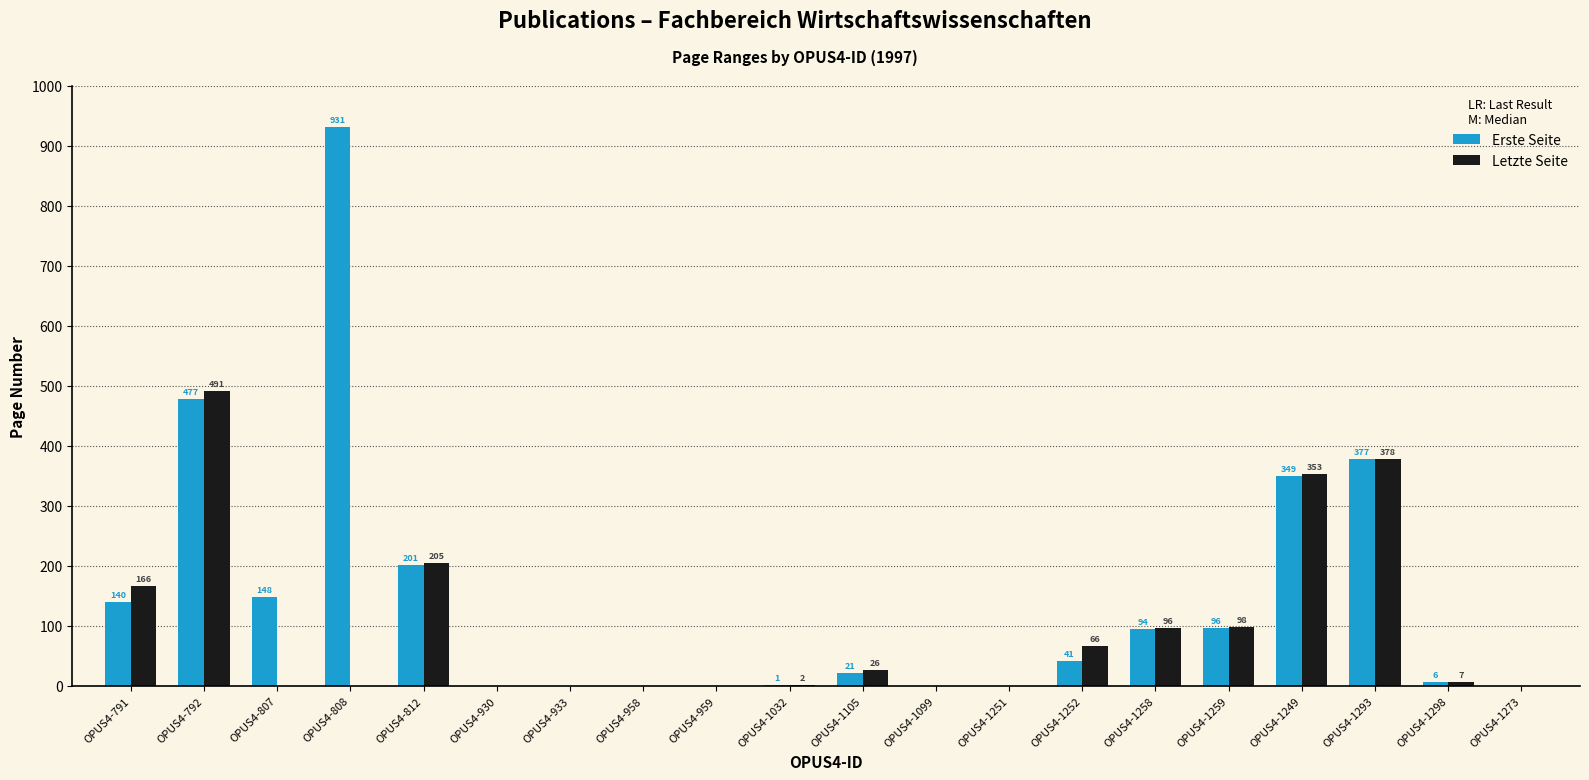

What is the approximate value of Erste Seite at OPUS4-1249?

349